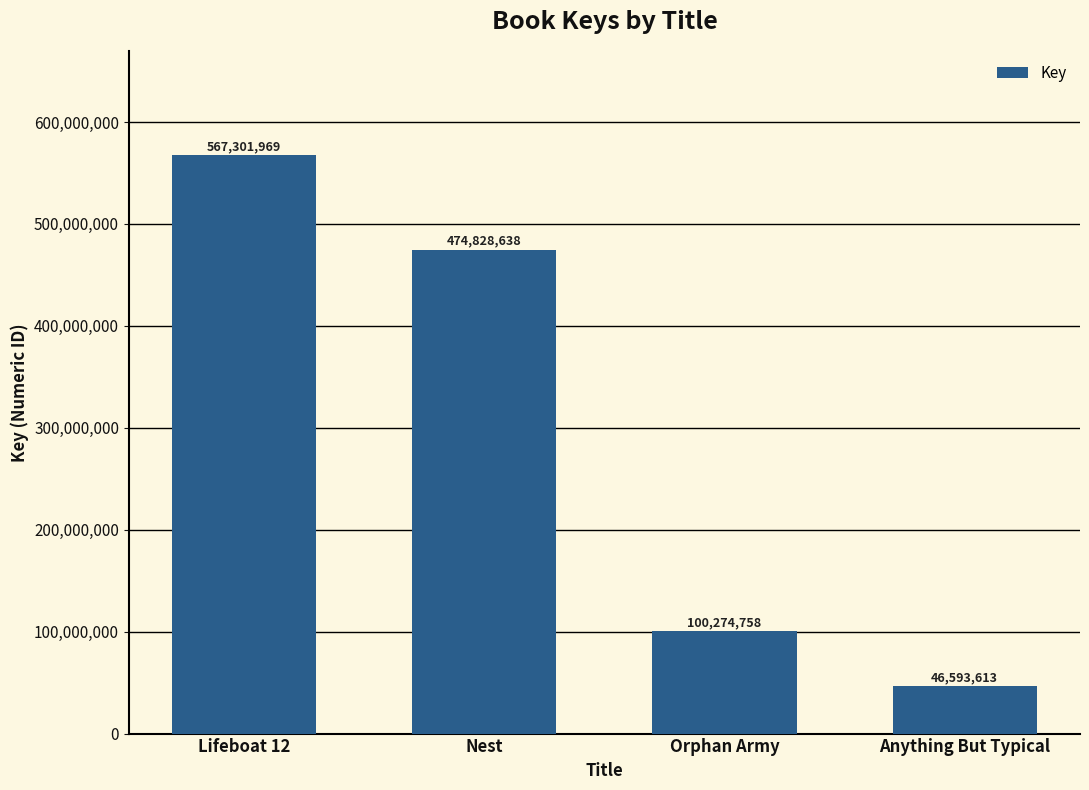

How many series are shown in this chart?

1